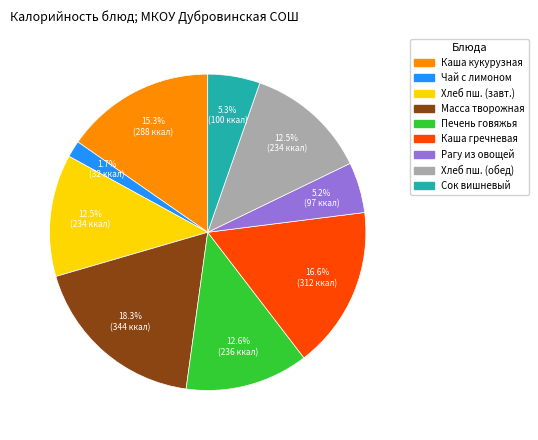

To the nearest percent, what is the average slice percentage?

11%